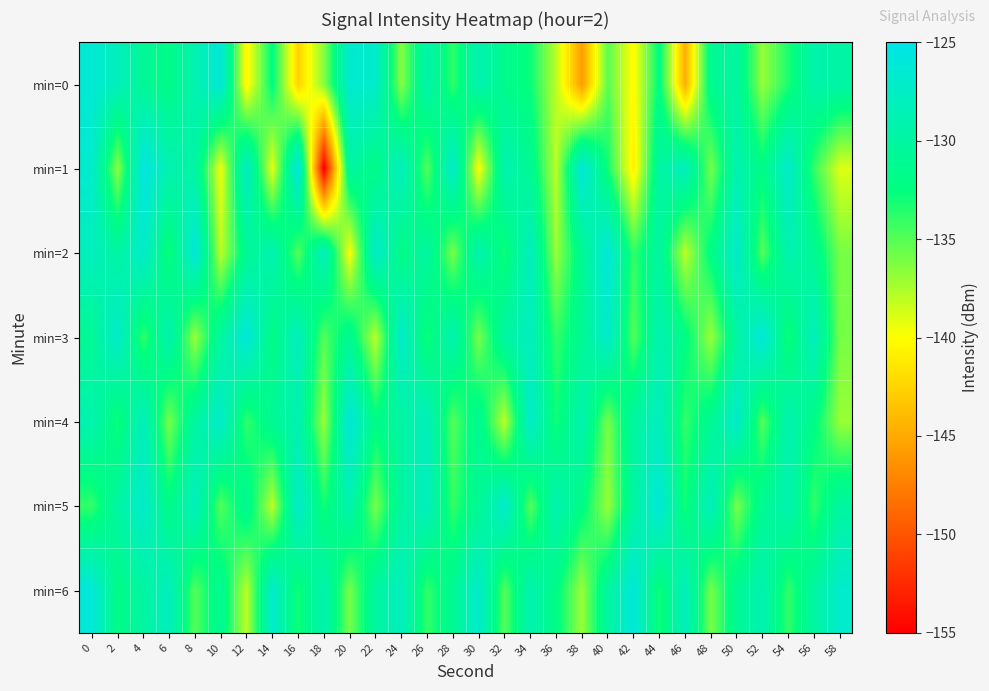

Count the number of categories in the chart.

30